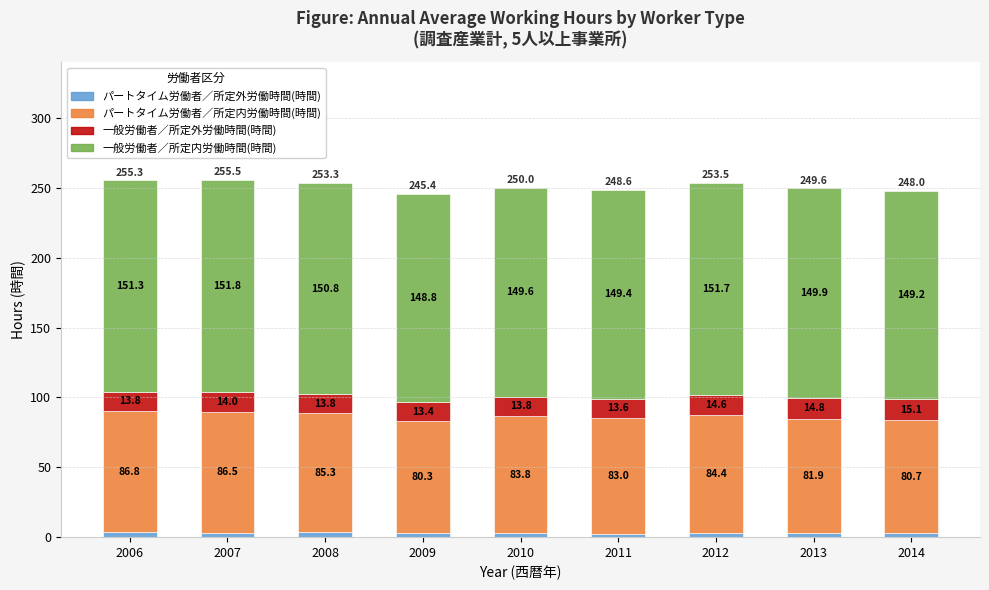

Count the number of categories in the chart.

9